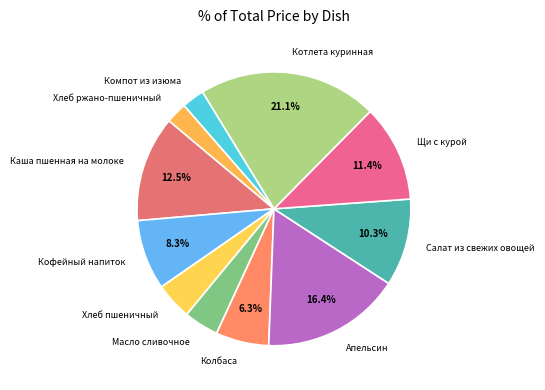

To the nearest percent, what is the difference between the Компот из изюма and Котлета куринная slice percentages?

18%